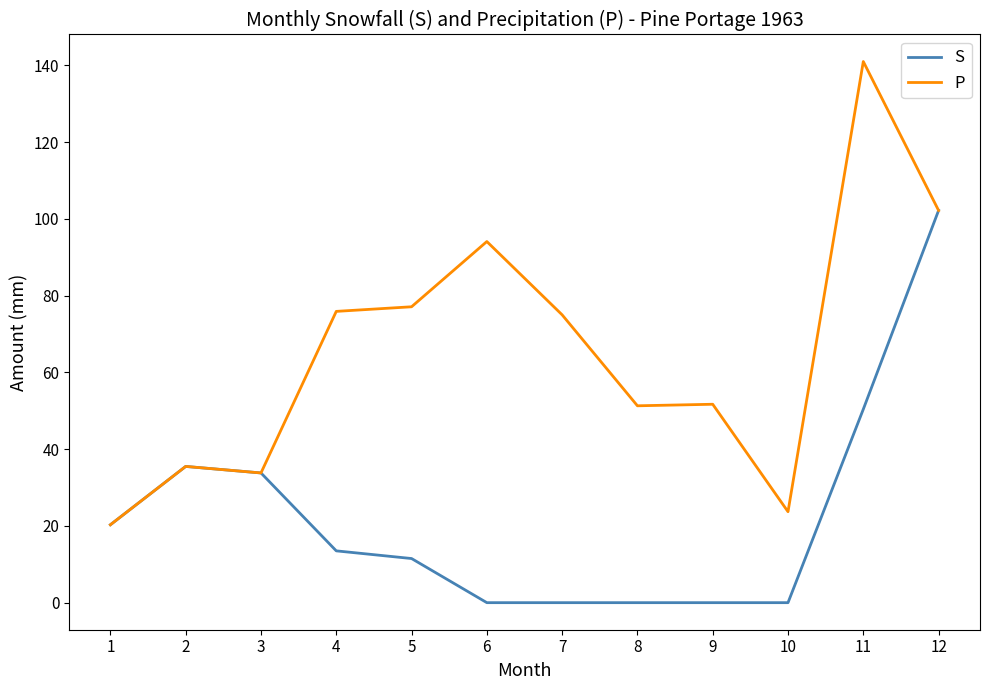

What value does the S series have at 1?

20.3